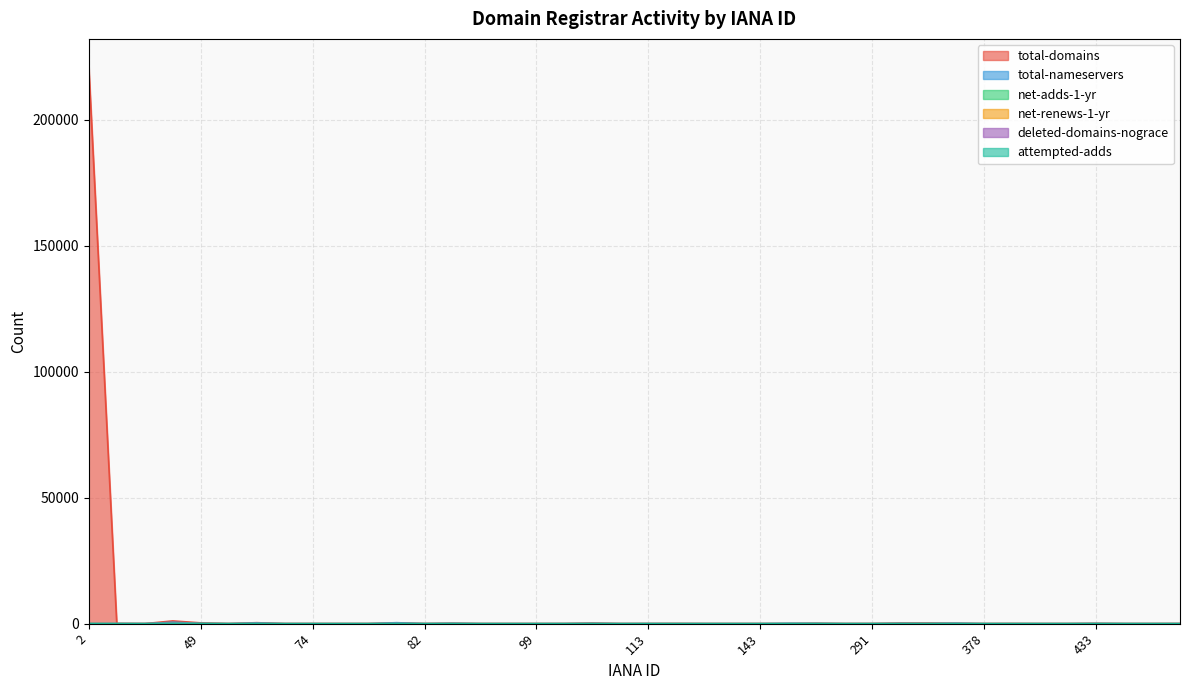

Reading right to left, list all the values displayed in this chart.

total-domains: 447=18	444=5	440=0	433=101	424=0	412=0	411=33	378=0	303=127	299=229	292=233	291=21	244=6	151=136	146=0	143=5	141=0	134=1	120=43	113=17	111=2	106=214	100=9	99=0	91=0	86=0	83=154	82=8	81=328	79=3	78=0	74=5	73=1	69=395	65=0	49=319	48=1098	15=12	9=60	2=221111
total-nameservers: 447=14	444=2	440=16	433=68	424=0	412=0	411=0	378=0	303=184	299=82	292=124	291=13	244=4	151=107	146=150	143=5	141=0	134=5	120=8	113=23	111=3	106=116	100=13	99=0	91=0	86=0	83=146	82=16	81=394	79=2	78=0	74=3	73=3	69=310	65=0	49=139	48=548	15=18	9=55	2=12
net-adds-1-yr: 447=0	444=0	440=0	433=1	424=0	412=0	411=0	378=0	303=1	299=0	292=0	291=0	244=0	151=5	146=0	143=0	141=0	134=0	120=0	113=0	111=0	106=0	100=0	99=0	91=0	86=0	83=0	82=1	81=1	79=0	78=0	74=0	73=0	69=4	65=0	49=19	48=3	15=0	9=0	2=4
net-renews-1-yr: 447=1	444=0	440=0	433=2	424=0	412=0	411=0	378=0	303=4	299=0	292=8	291=0	244=0	151=2	146=0	143=0	141=0	134=0	120=0	113=0	111=0	106=7	100=0	99=0	91=0	86=0	83=8	82=0	81=9	79=0	78=0	74=1	73=0	69=8	65=0	49=13	48=25	15=0	9=1	2=1
deleted-domains-nograce: 447=3	444=0	440=0	433=0	424=0	412=0	411=0	378=0	303=8	299=0	292=0	291=0	244=0	151=1	146=0	143=0	141=0	134=0	120=2	113=1	111=0	106=4	100=0	99=0	91=0	86=0	83=1	82=0	81=6	79=0	78=0	74=0	73=0	69=7	65=0	49=2	48=9	15=0	9=0	2=0
attempted-adds: 447=0	444=0	440=0	433=1	424=0	412=0	411=0	378=0	303=1	299=0	292=0	291=0	244=0	151=7	146=0	143=0	141=0	134=0	120=0	113=0	111=0	106=0	100=1	99=0	91=0	86=0	83=4	82=1	81=1	79=0	78=0	74=0	73=0	69=3	65=0	49=19	48=3	15=0	9=0	2=30